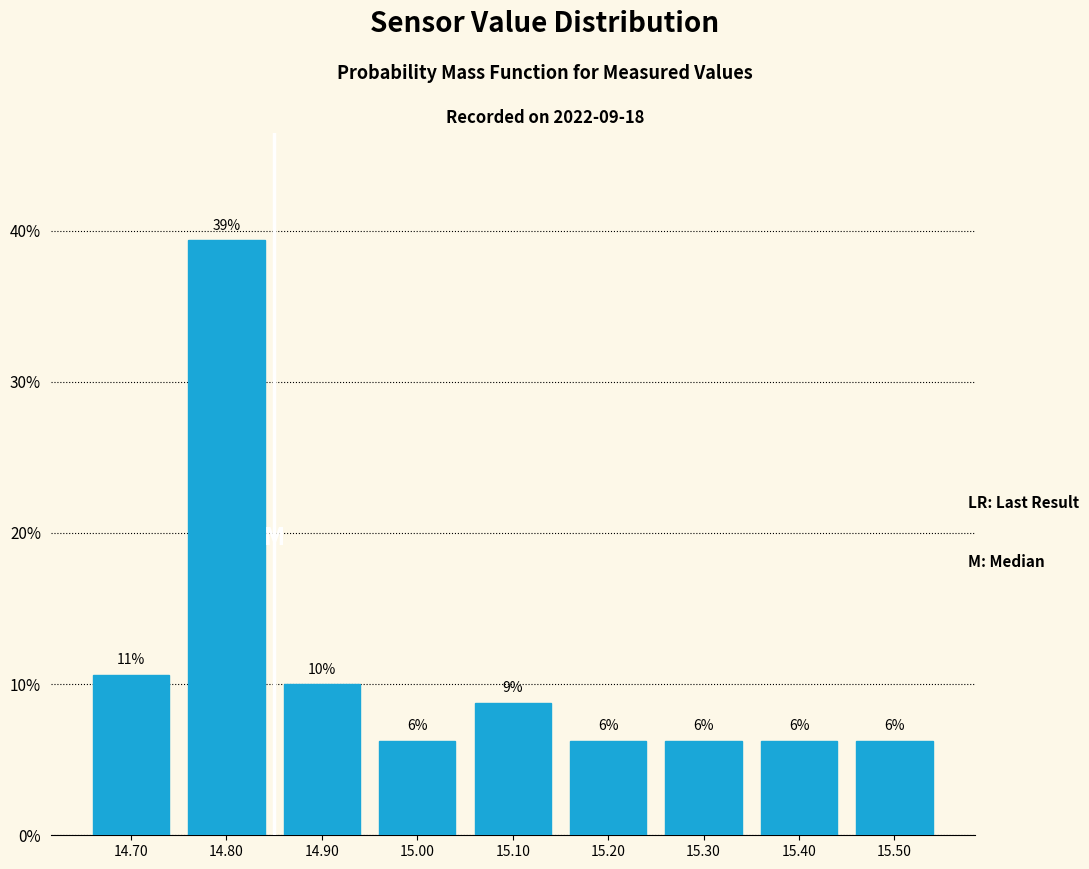

How many bars are there in total?

9